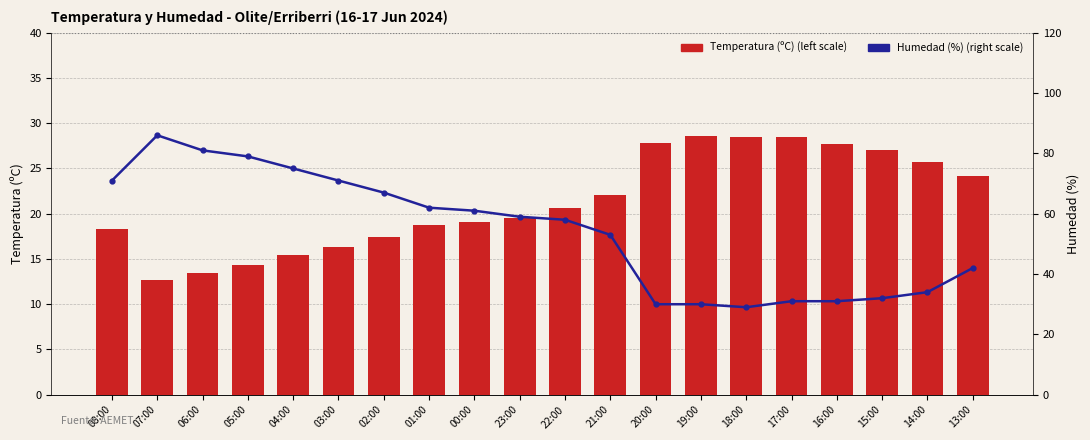

Between 08:00 and 23:00, which is larger?

23:00